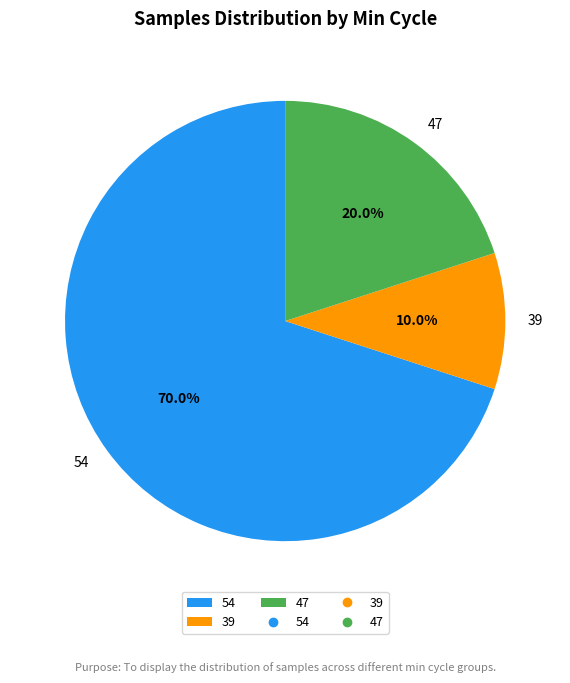

Combined, do 39 and 54 account for over 50%?

Yes